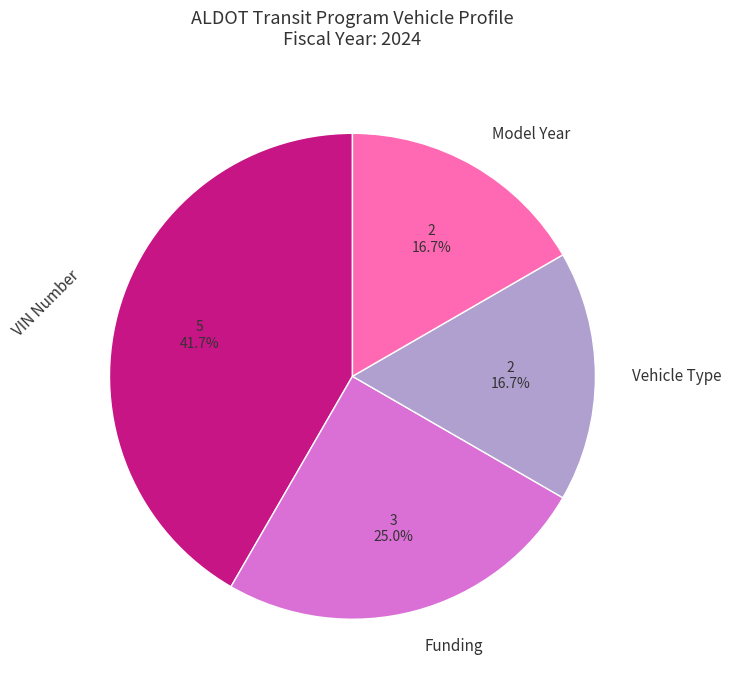

Count the number of slices in the pie.

4